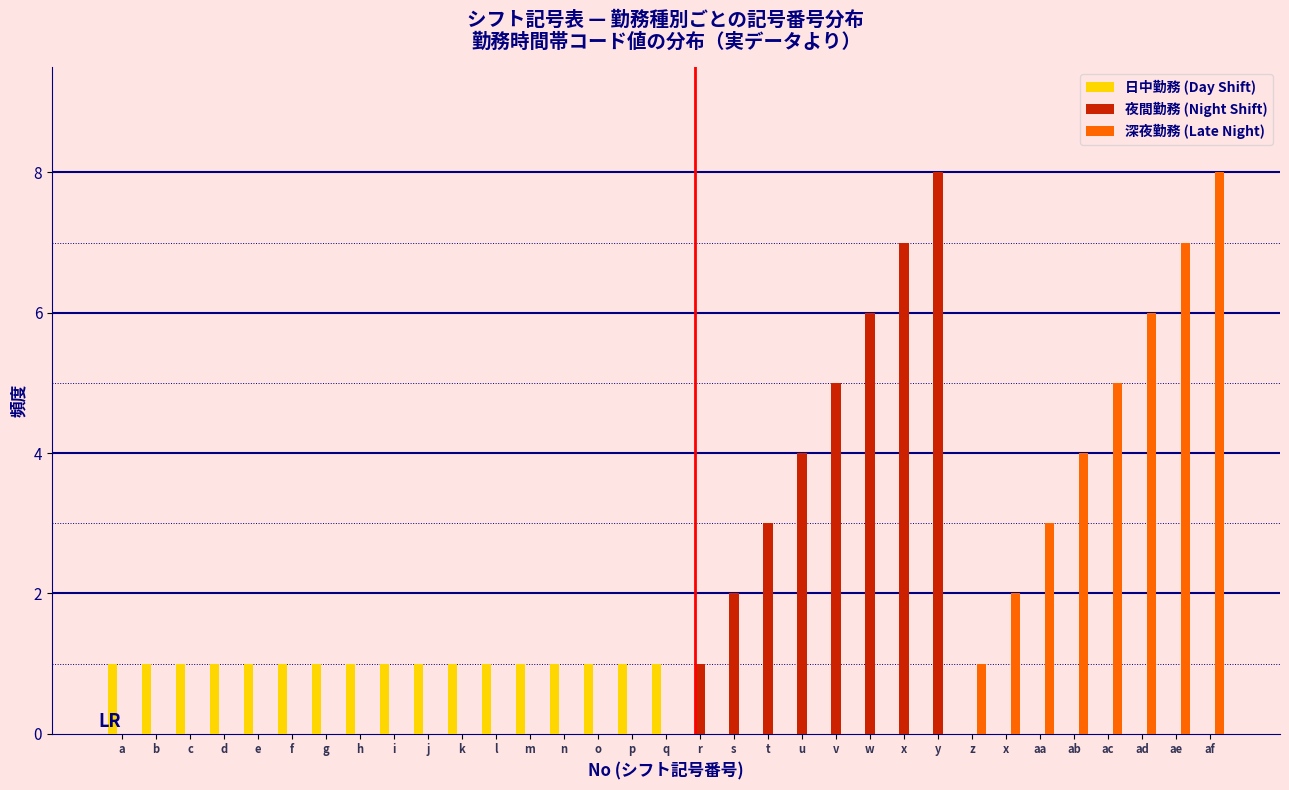

Does the chart contain stacked bars?

No